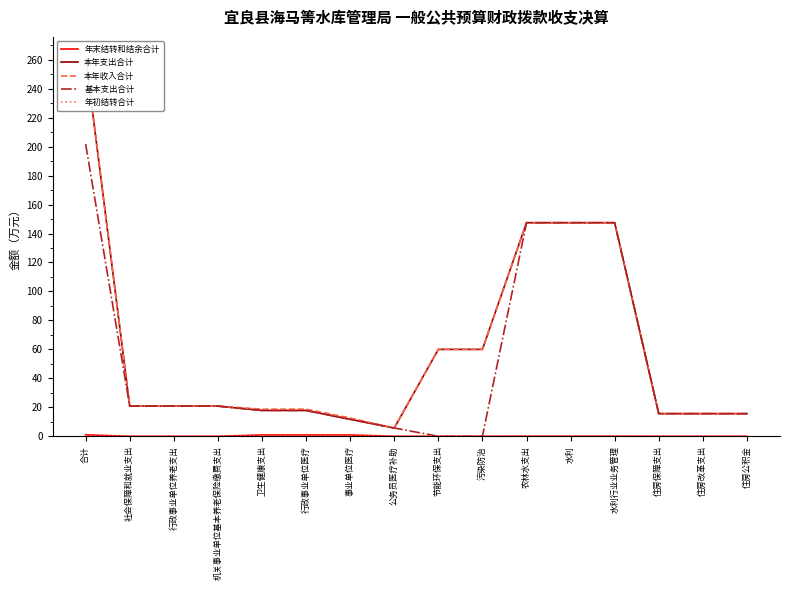

True or false: 年末结转和结余合计 has a value of 0.1 at 水利.

False